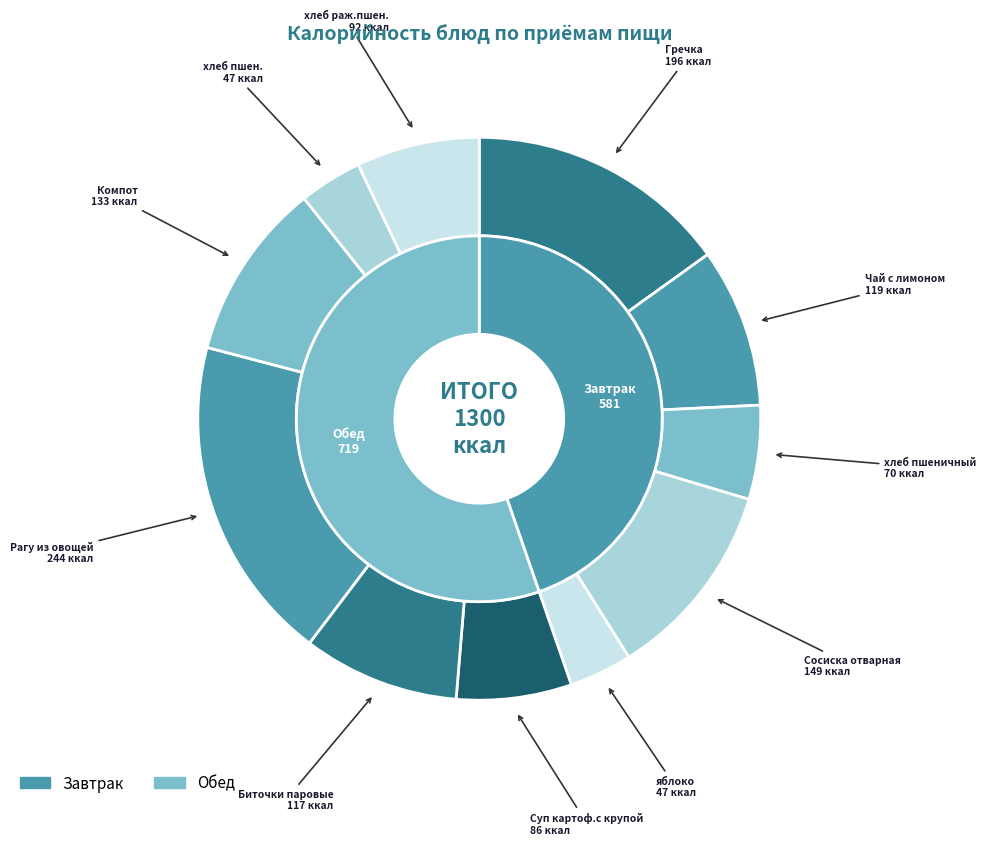

Which slice is the smallest?

яблоко